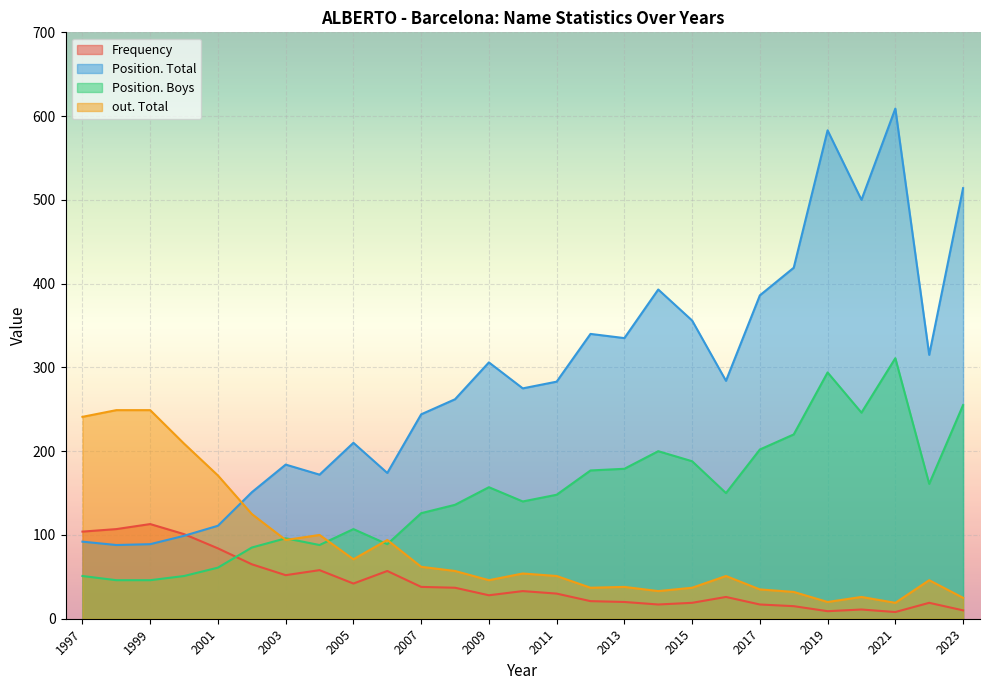

How many lines are shown in the chart?

4